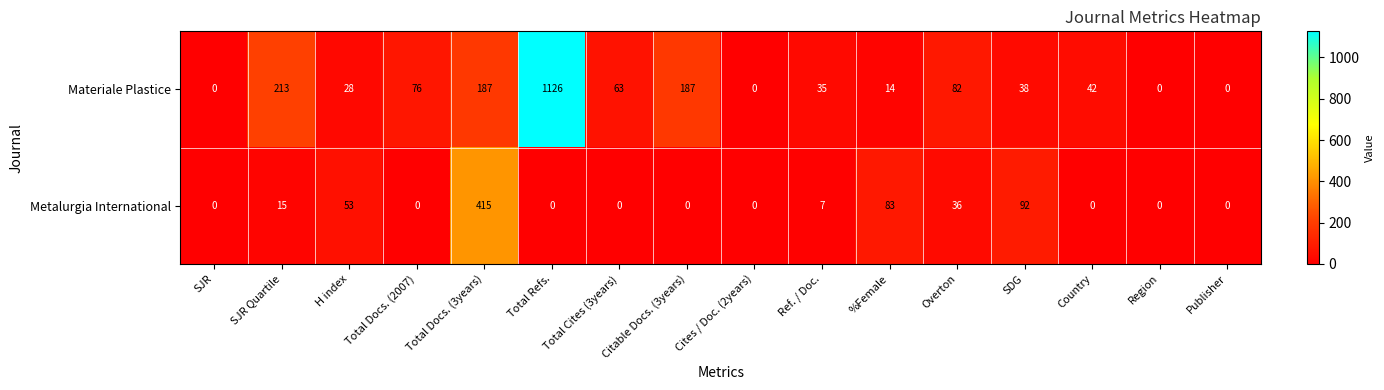

At which category is the sum across all series the highest?

Total Refs.